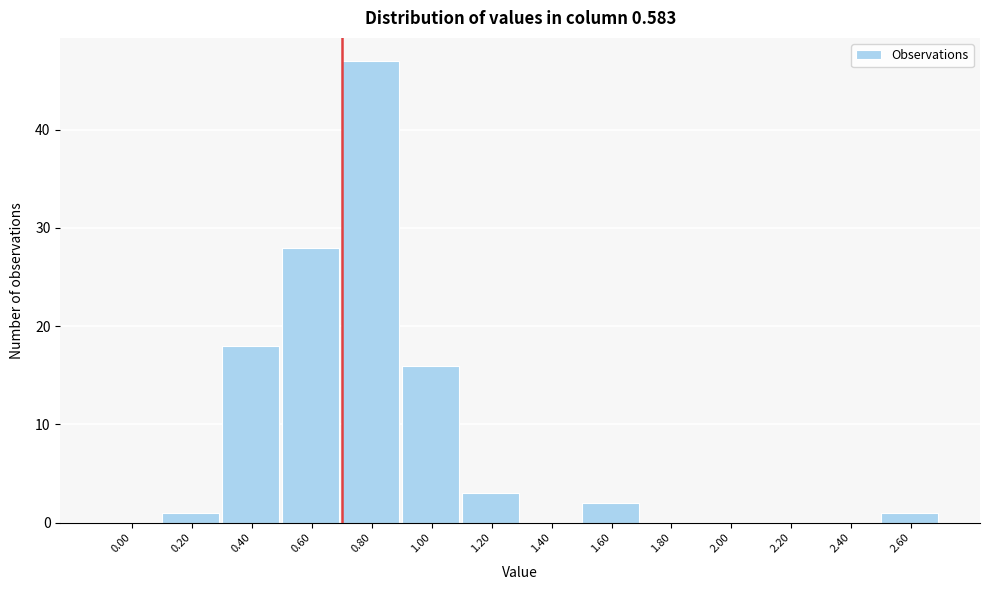

Reading left to right, list all the values displayed in this chart.

0.00=0	0.20=1	0.40=18	0.60=28	0.80=47	1.00=16	1.20=3	1.40=0	1.60=2	1.80=0	2.00=0	2.20=0	2.40=0	2.60=1